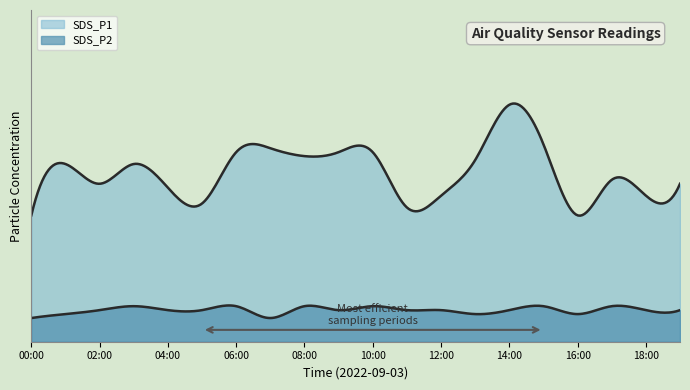

How many lines are shown in the chart?

2